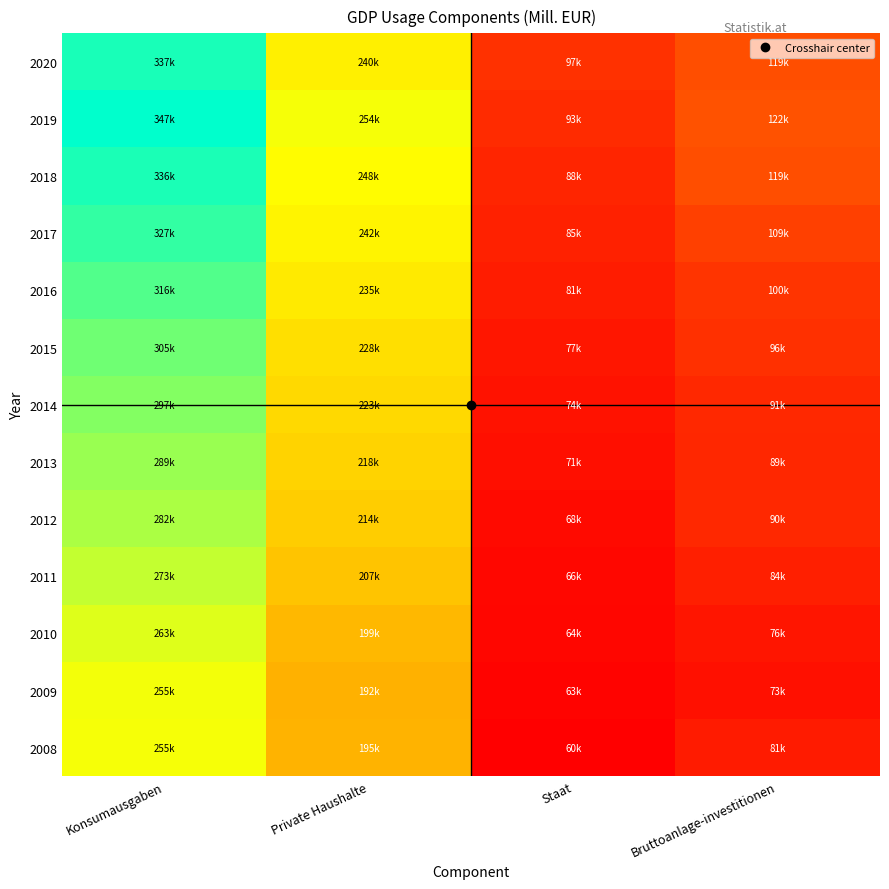

What is the difference between the highest and lowest values at Konsumausgaben?

92030.8